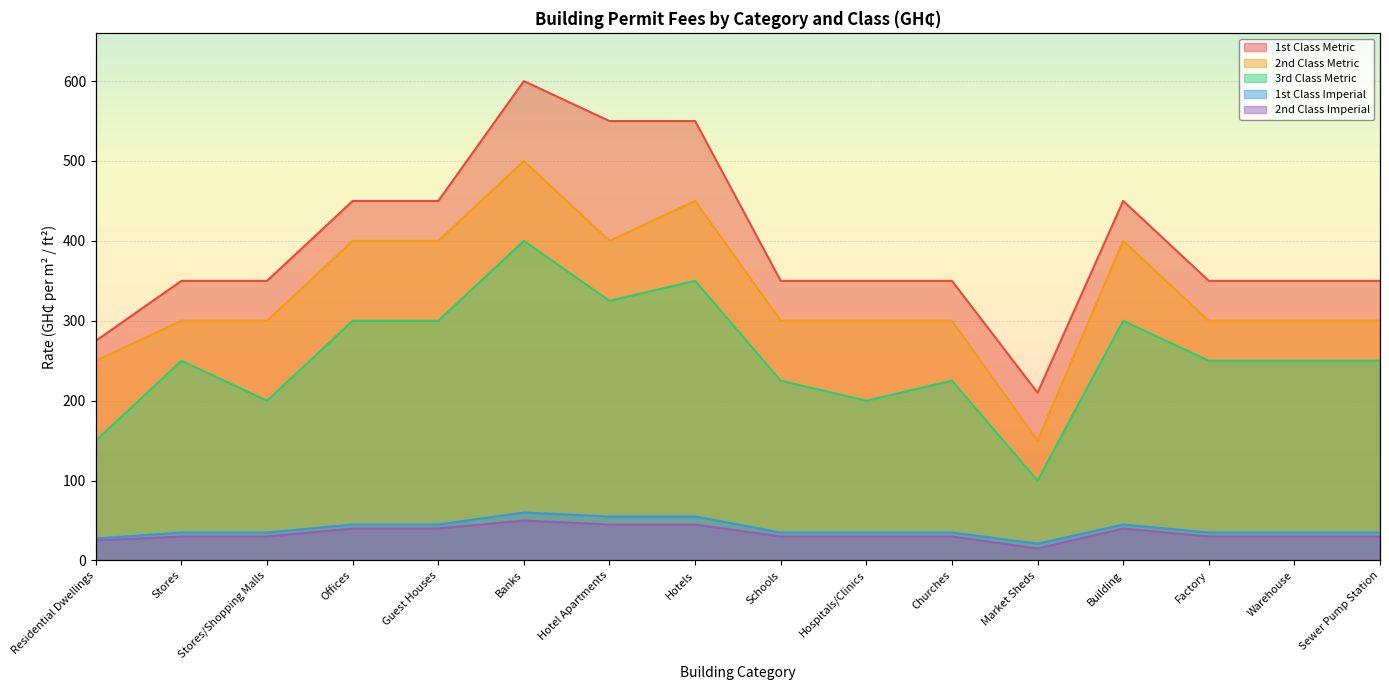

What is the difference between the maximum and minimum values in the 2nd Class Metric series?

350.0